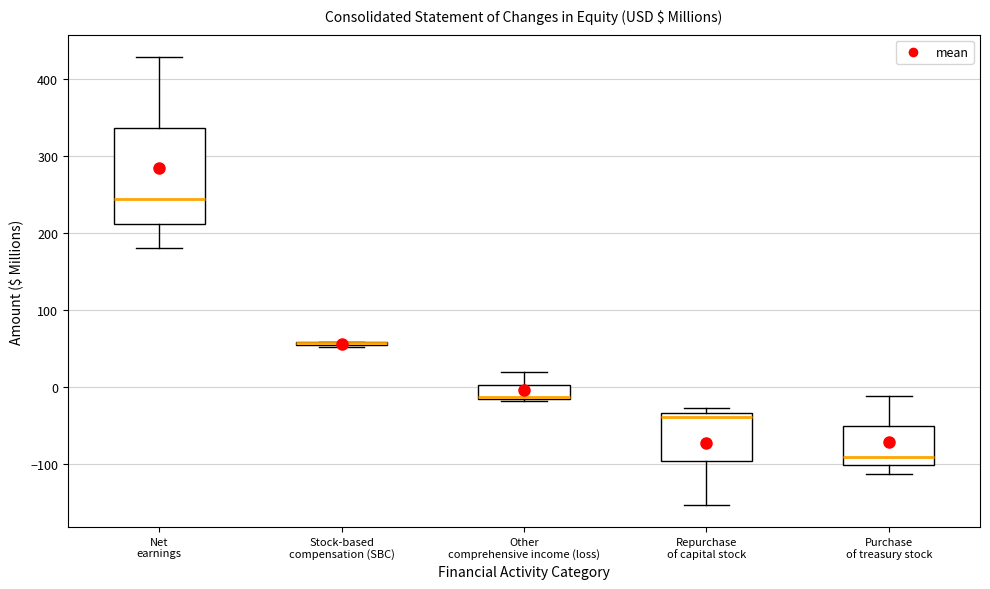

Reading left to right, read every box against the y-axis: the position of its median line, the range the box covers, and the ends of its whiskers. The values are not printed on the chart, so give them approximately, as read against the axis.

Net earnings: median 240, box 210 to 340, whiskers 180 to 430
Stock-based compensation (SBC): box collapsed to a line at 60, whiskers 50 to 60
Other comprehensive income (loss): median -10 (drawn on the box's lower edge), box -10 to 0, whiskers -20 to 20
Repurchase of capital stock: median -40, box -100 to -30, whiskers -150 to -30 (just above the box's upper edge)
Purchase of treasury stock: median -90, box -100 to -50, whiskers -110 to -10